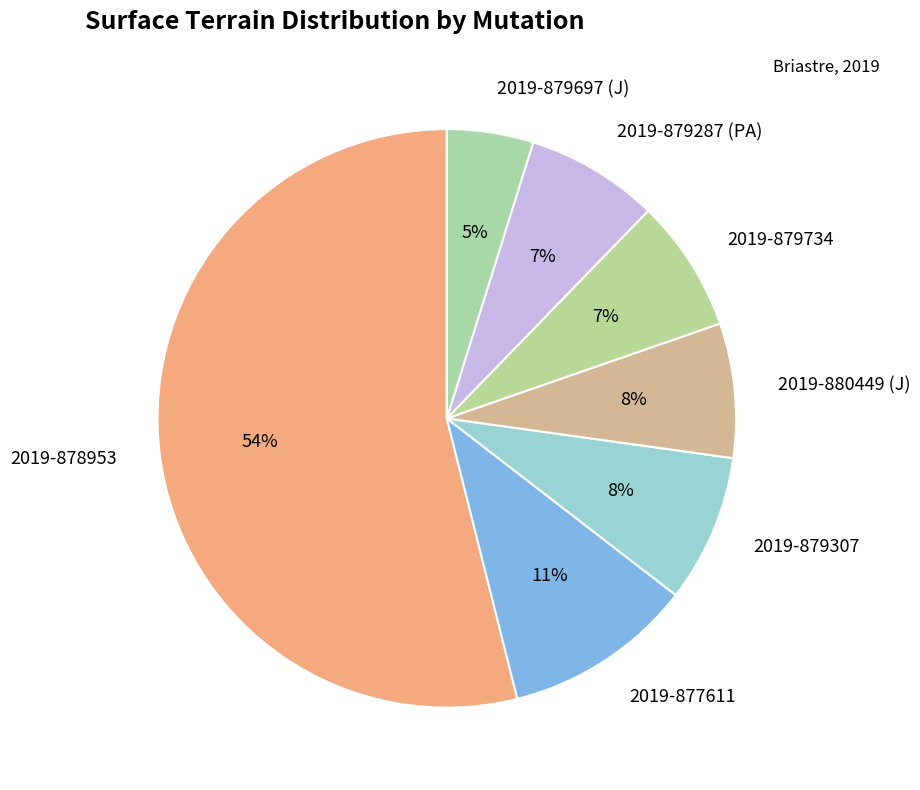

Which category has the biggest portion of the pie?

2019-878953